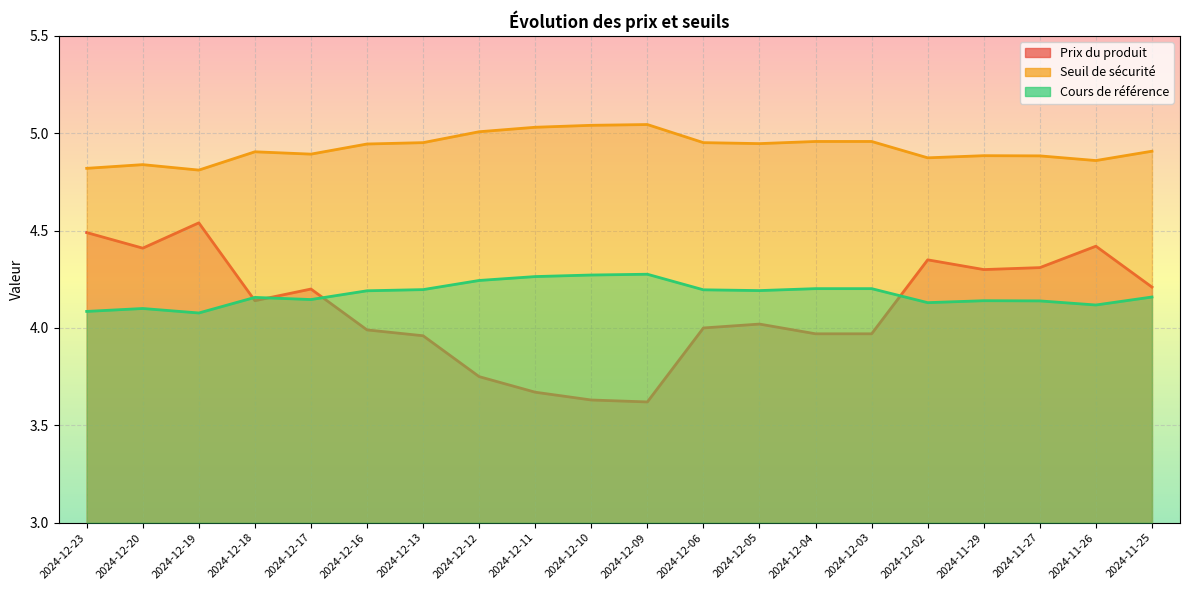

Is it true that Cours de référence equals 1.1 at 2024-12-20?

False